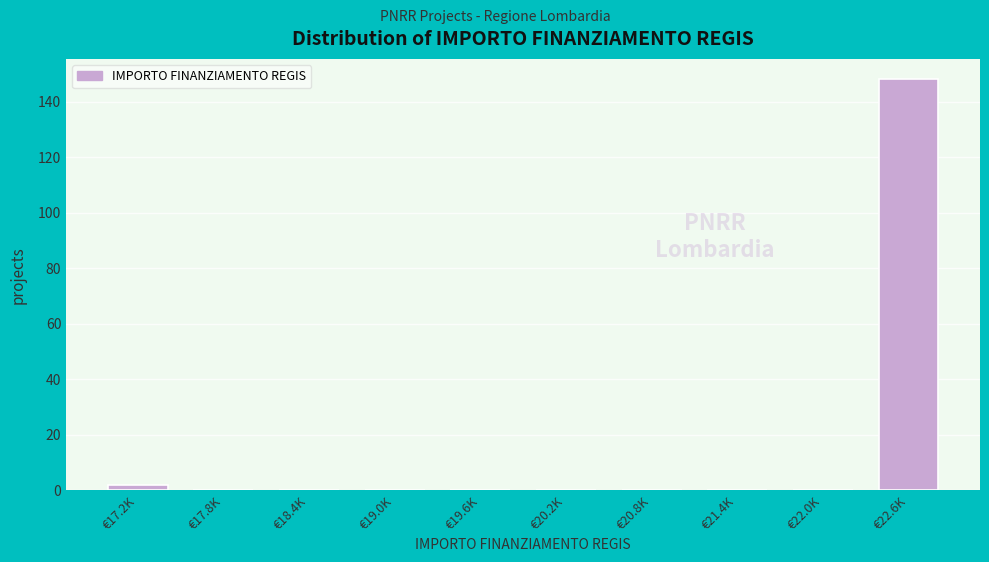

Reading left to right, transcribe all the data shown in this chart.

€17.2K=2	€17.8K=0	€18.4K=0	€19.0K=0	€19.6K=0	€20.2K=0	€20.8K=0	€21.4K=0	€22.0K=0	€22.6K=148